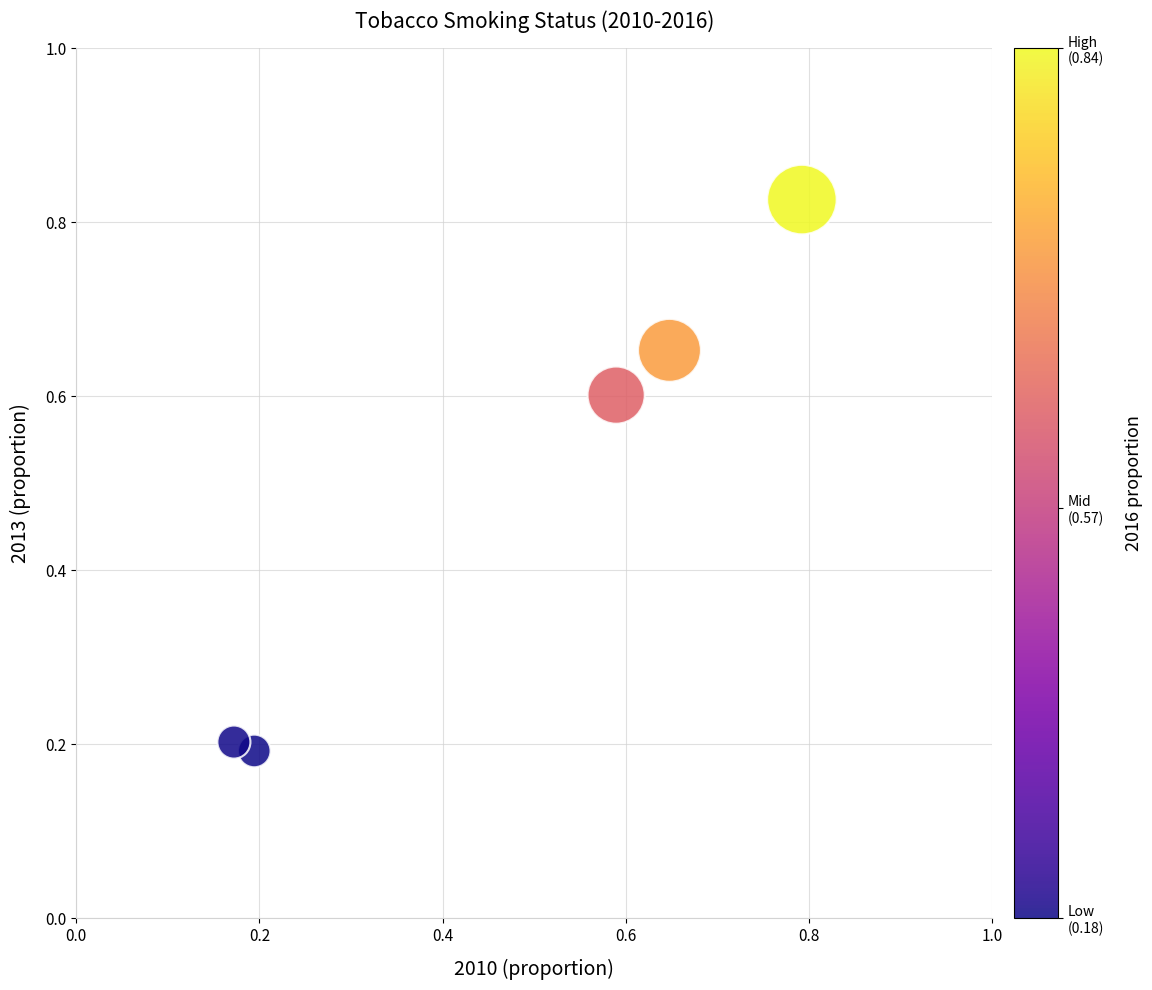

What is the average X value?

0.5